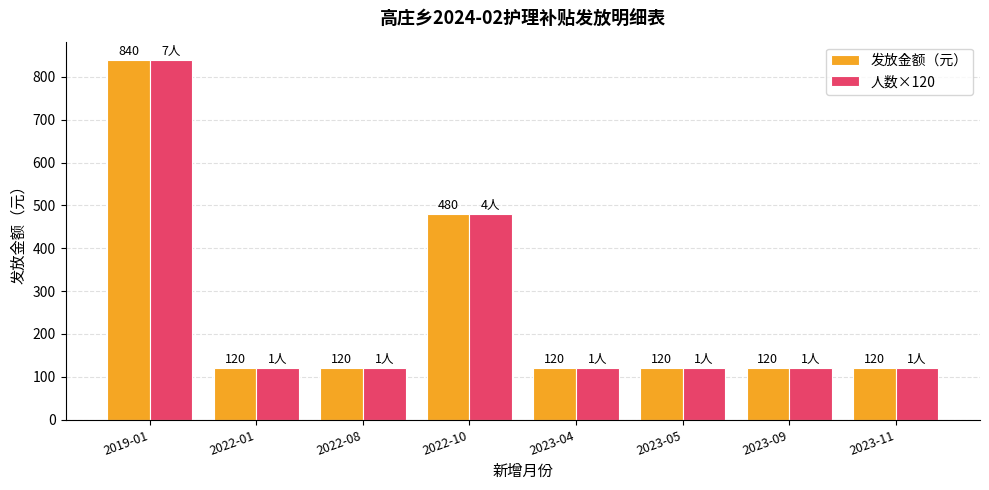

What position from the right is 2022-01?

7